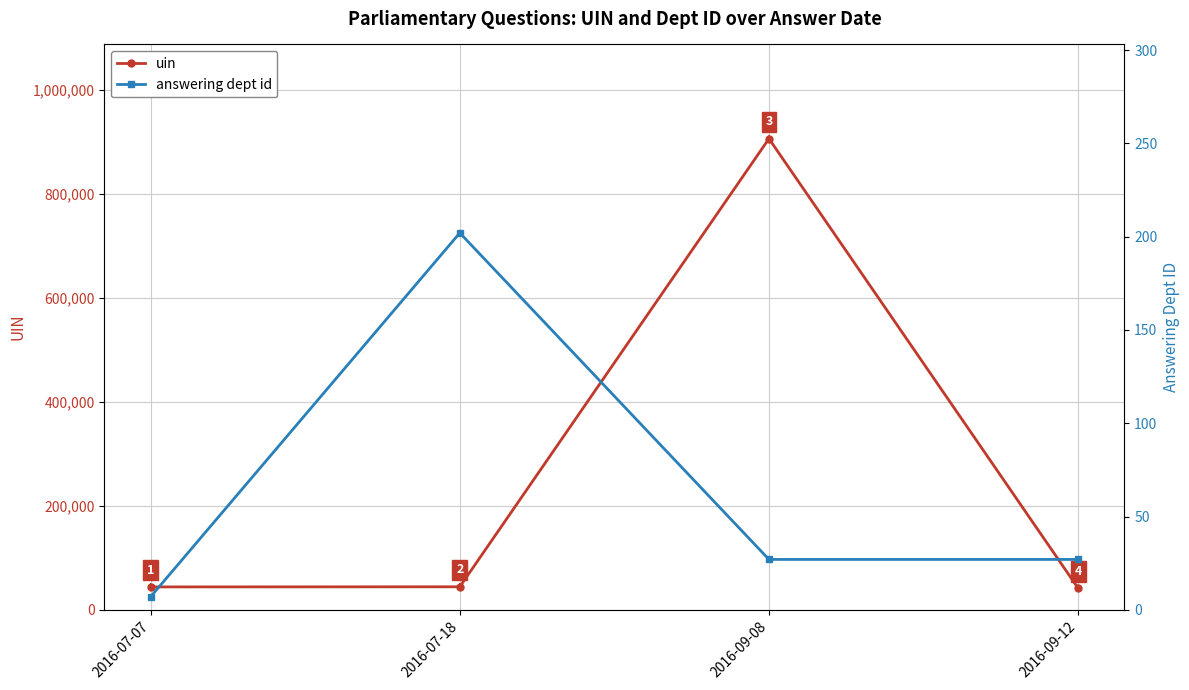

Read the uin value at 2016-09-08, to the nearest 50.

905900